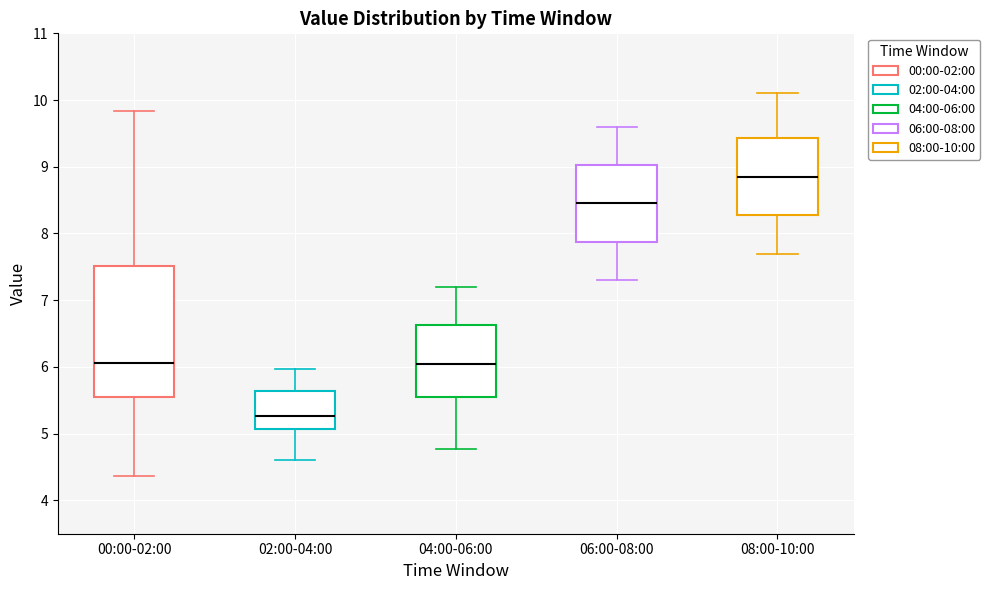

Which box has the lowest median line?

02:00-04:00